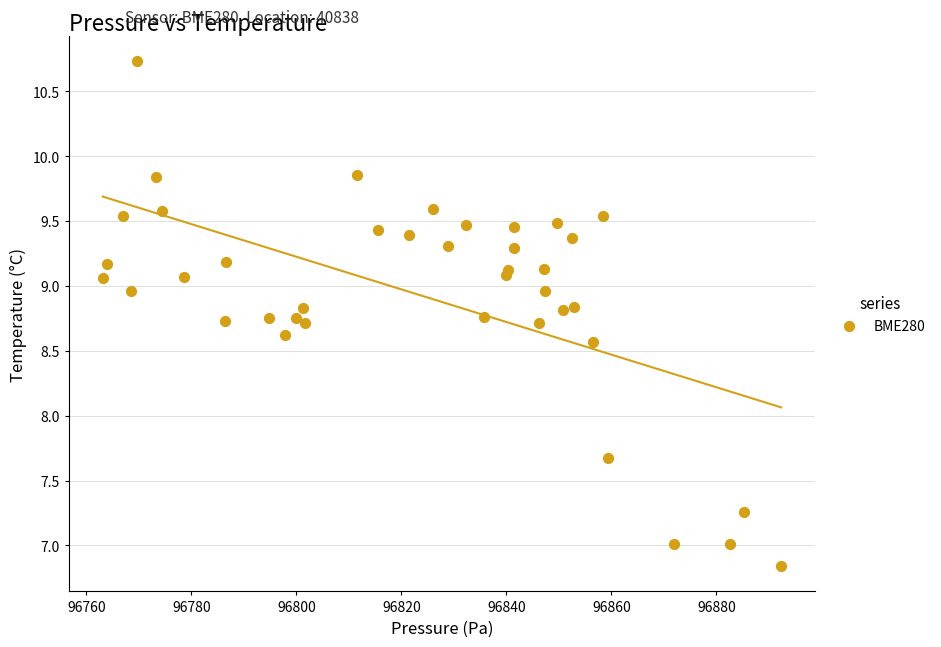

What Y value in the scatter plot is closest to 8?

7.7